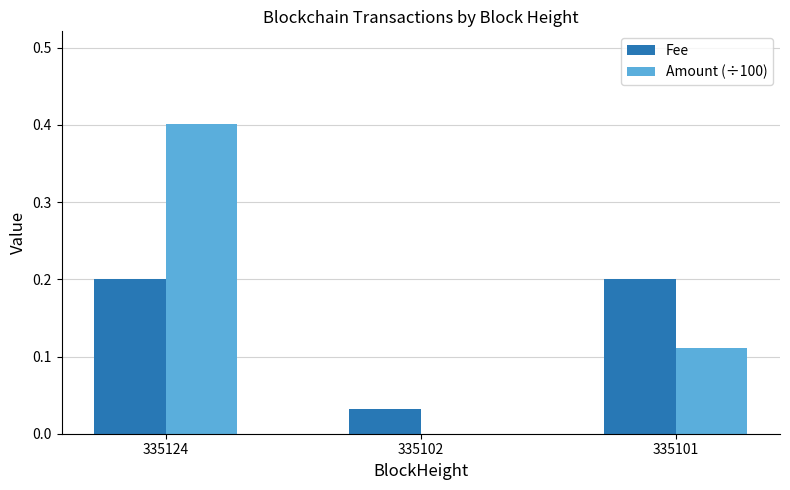

The value of Amount (÷100) at 335102 is -0.2. True or false?

False